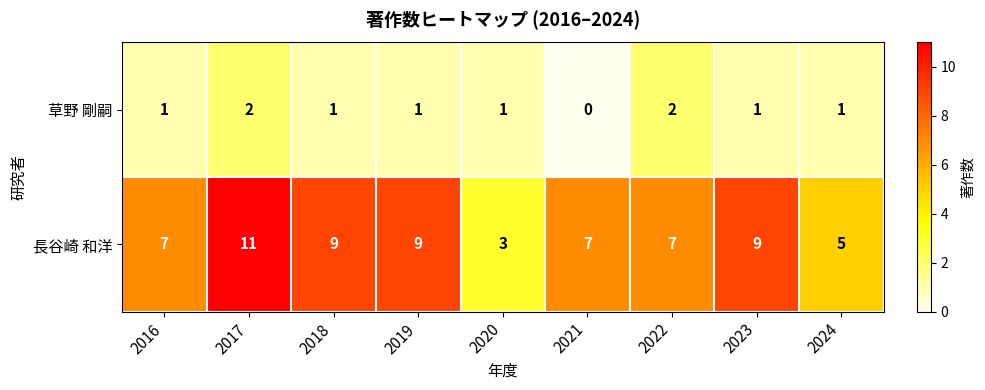

Which series changed the most between 2018 and 2022?

長谷崎 和洋